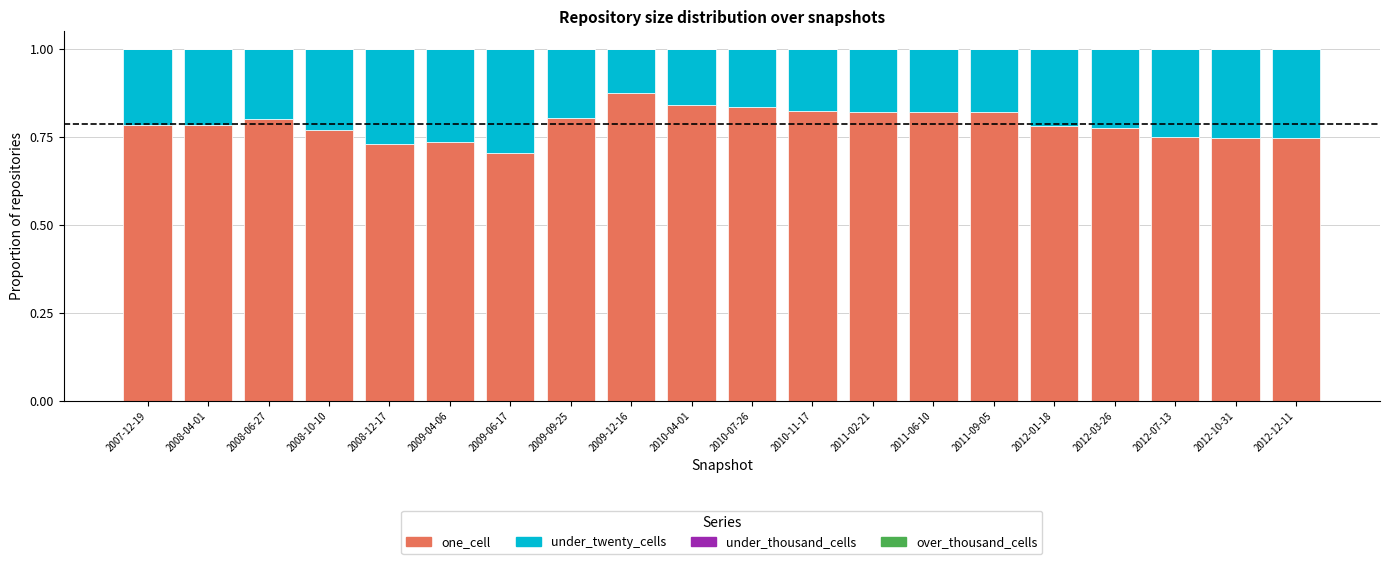

The one_cell series shows 0.2 at 2009-09-25. True or false?

False